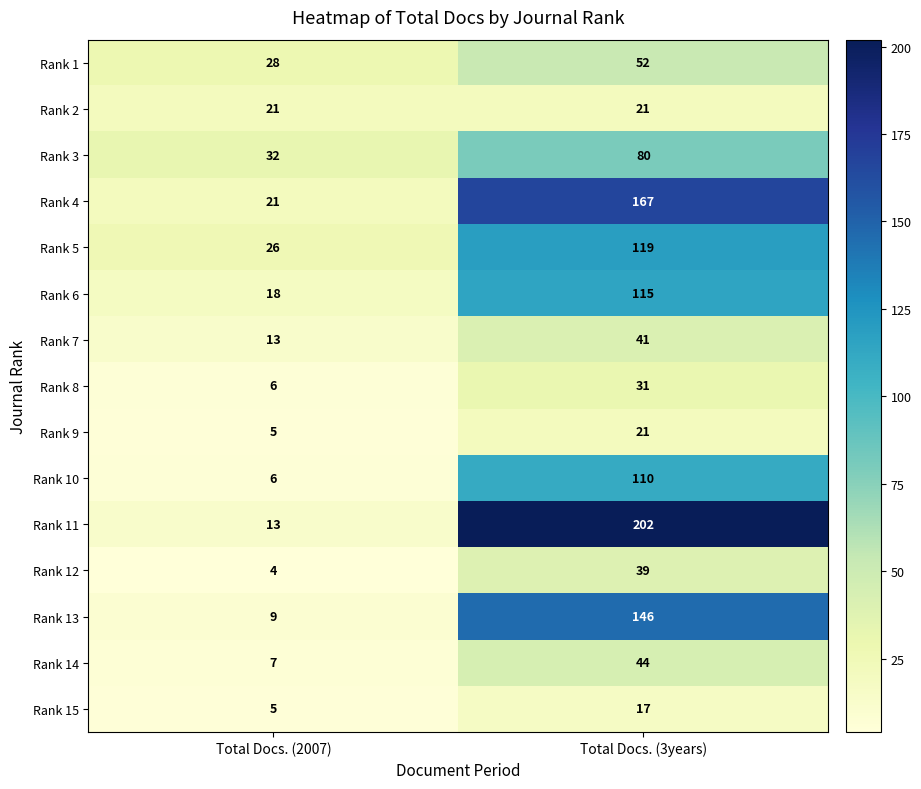

What is the minimum value shown in the chart?

4